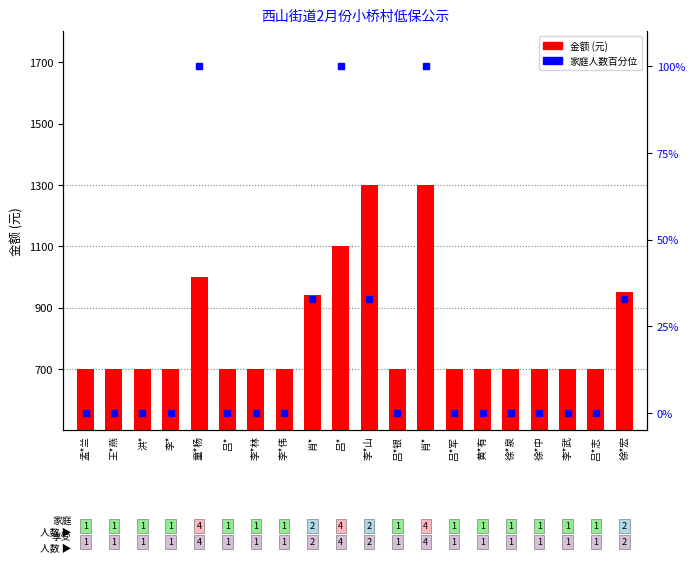

At which label is 家庭人数百分位 closest to 50?

肖*